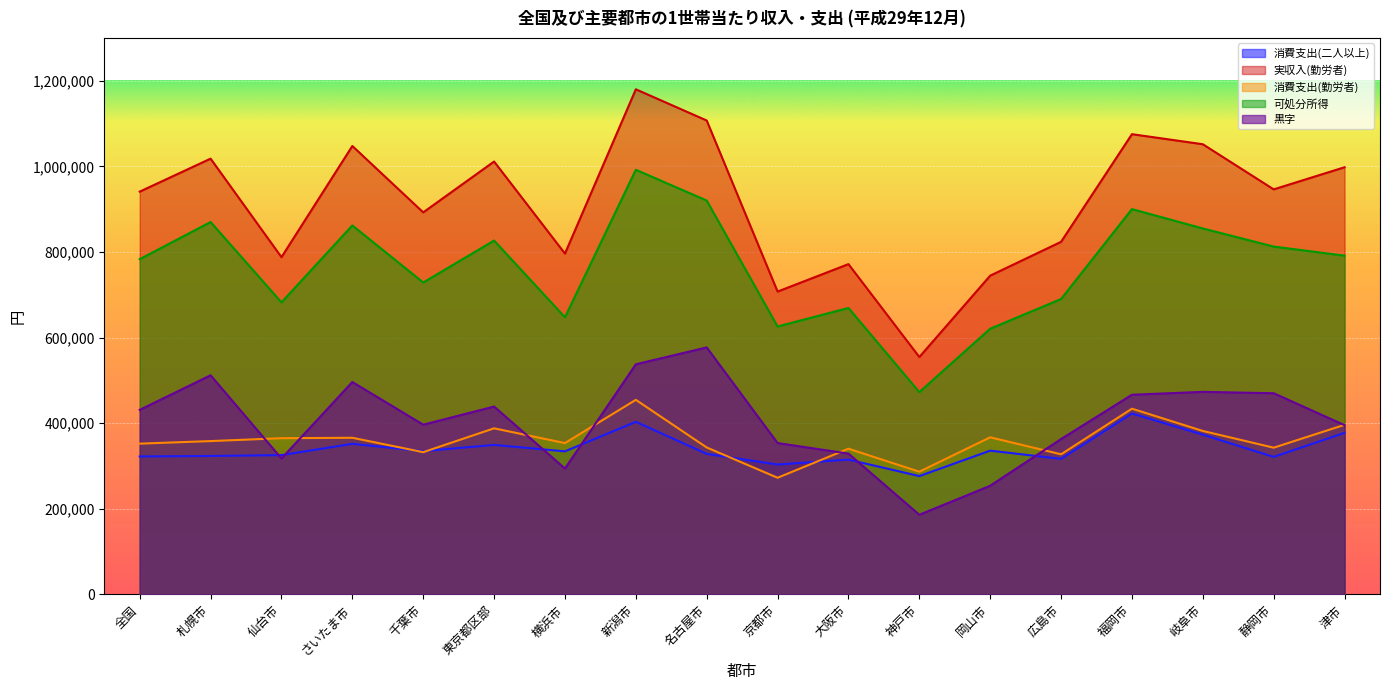

How many lines are shown in the chart?

5